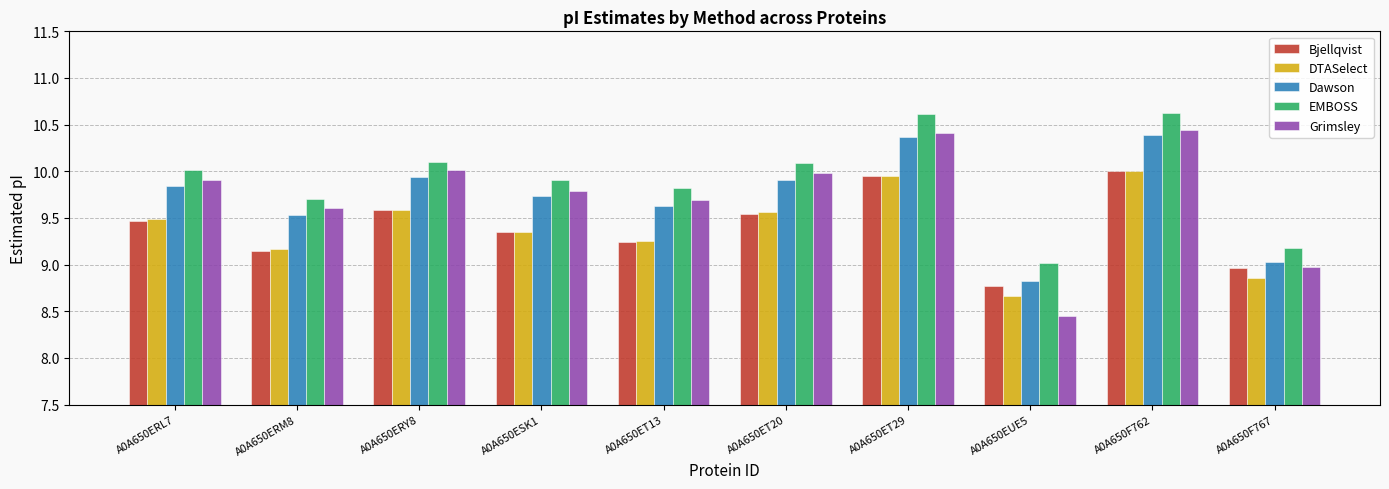

Is the value of Dawson at A0A650ESK1 greater than the value of DTASelect at A0A650ET20?

Yes